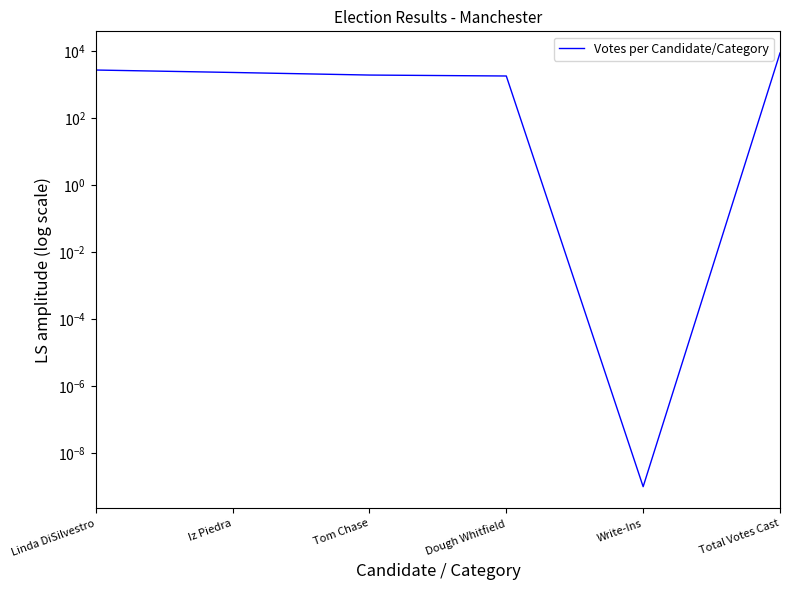

Does the chart display data point markers on the line(s)?

No